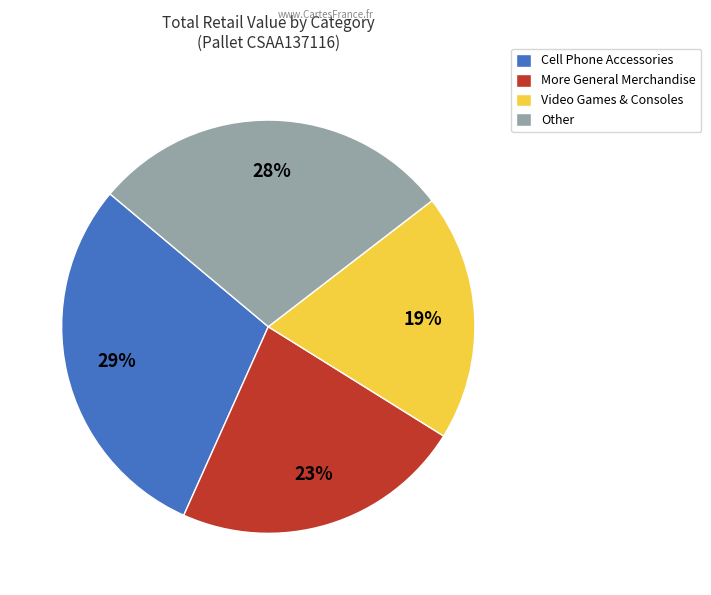

To the nearest percent, what portion does More General Merchandise represent?

23%